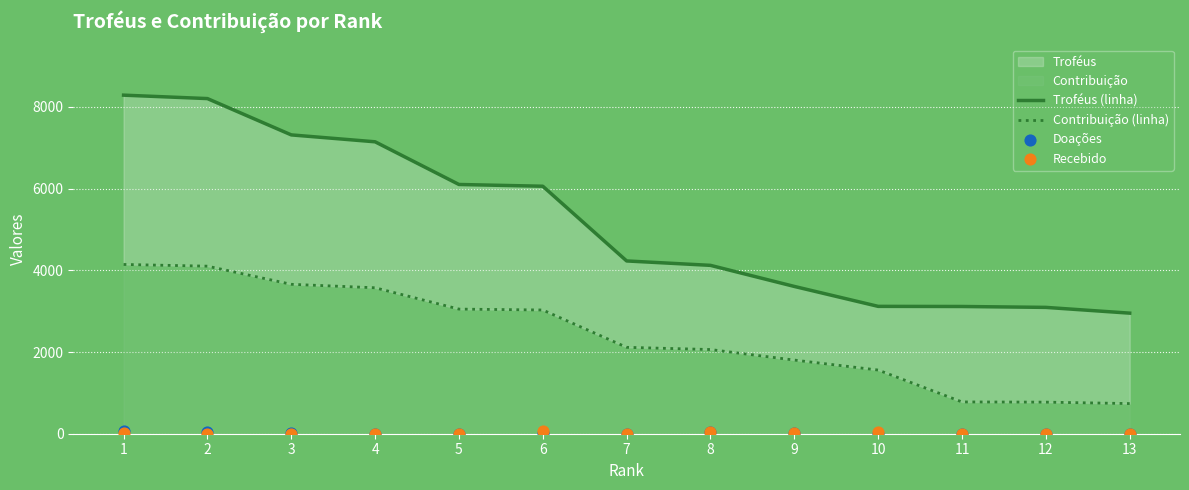

At which category is the sum across all series the highest?

1